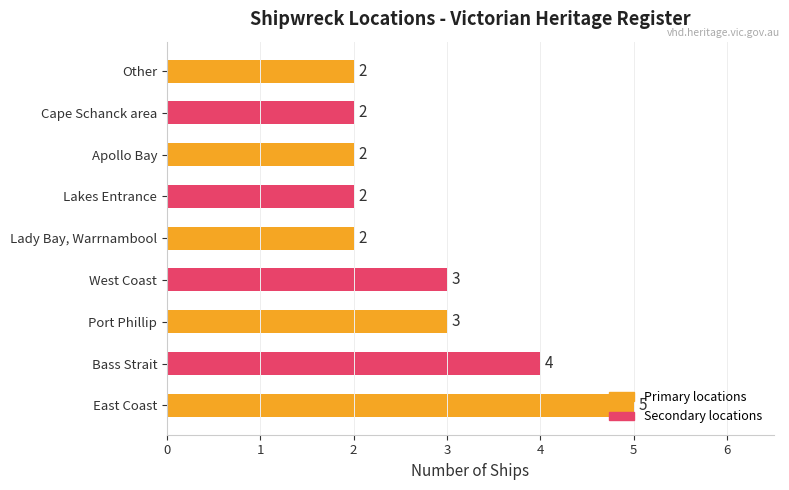

What is the difference between the maximum and minimum values?

3